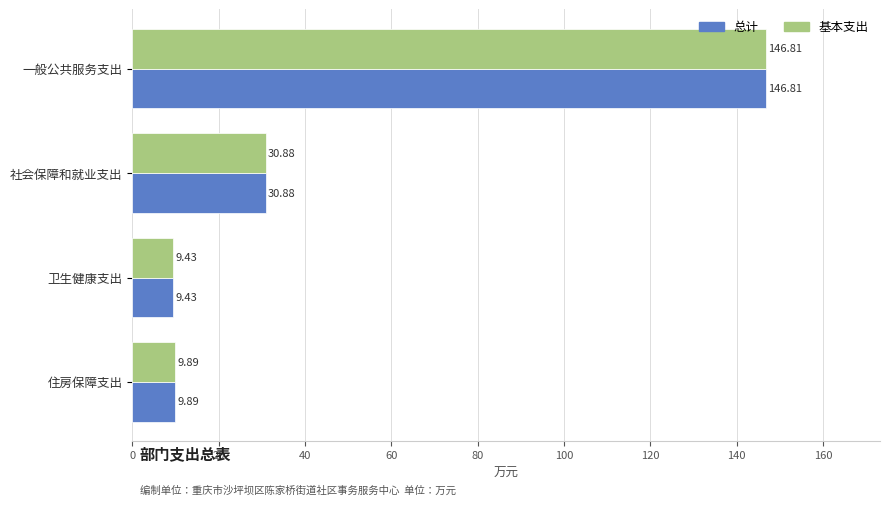

At which category does the chart reach its peak across all series?

一般公共服务支出